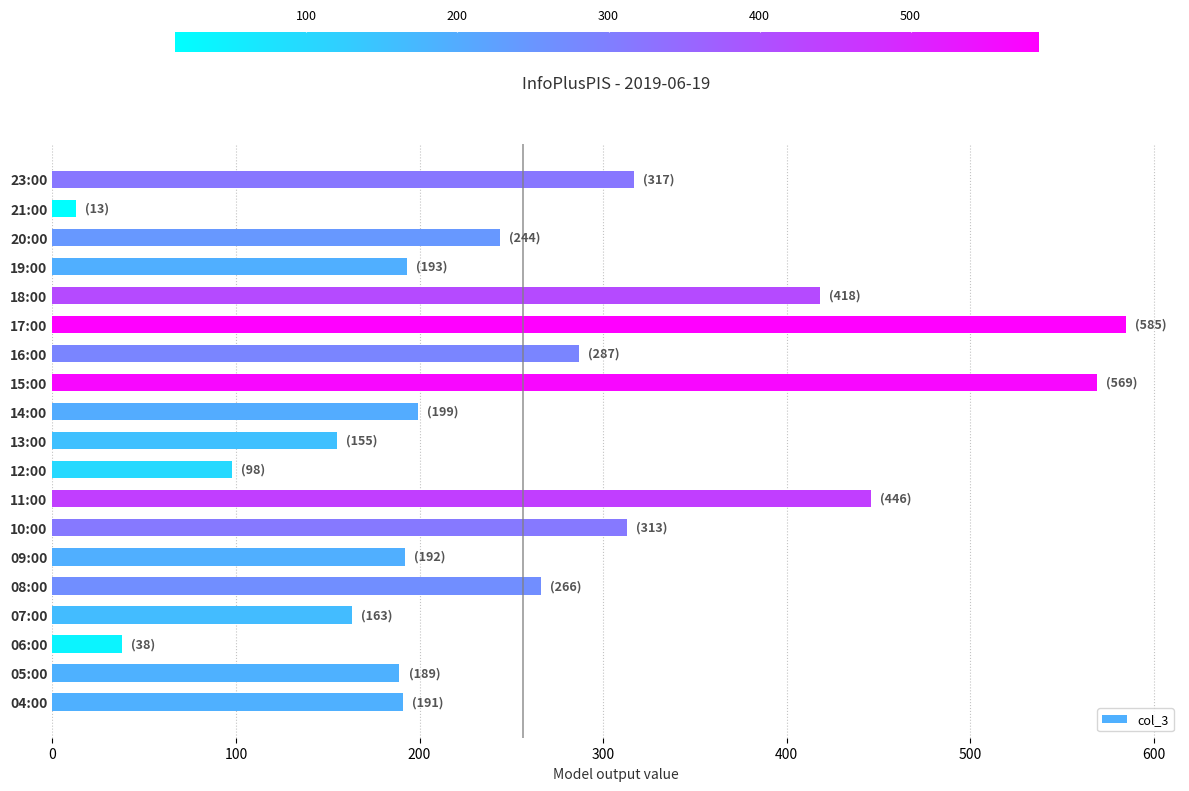

What is the difference between the maximum and minimum values?

572